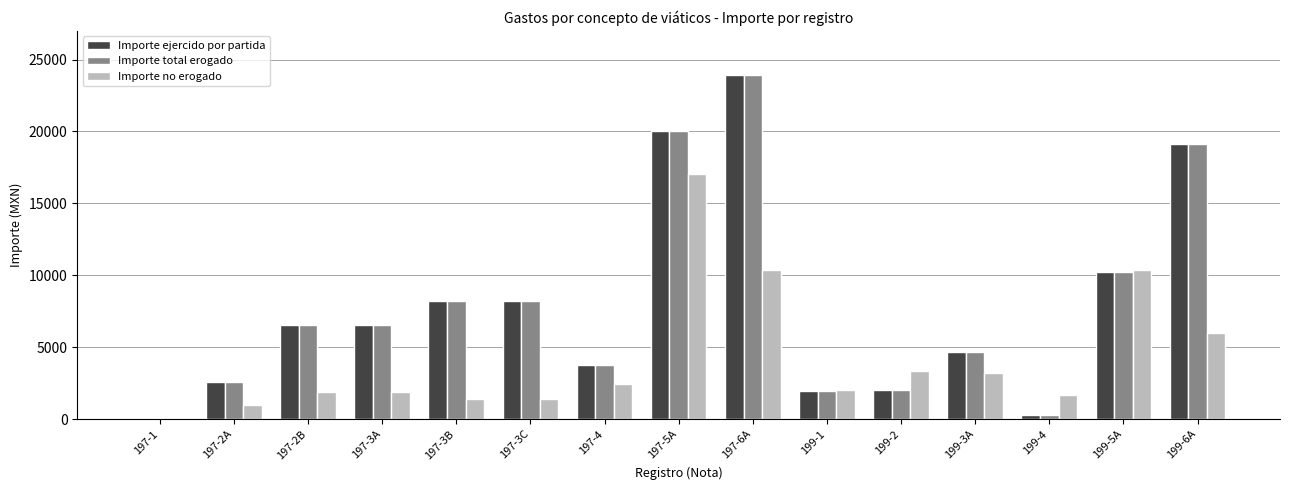

The value of Importe total erogado at 197-3A is 6520.7. True or false?

True